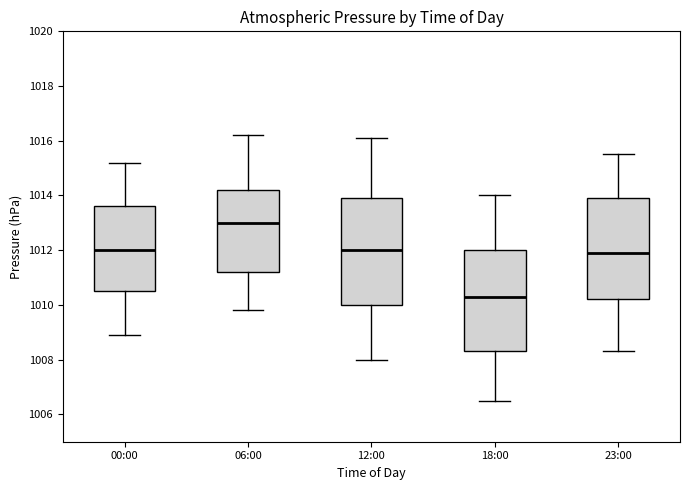

Which box's median line is the highest?

06:00